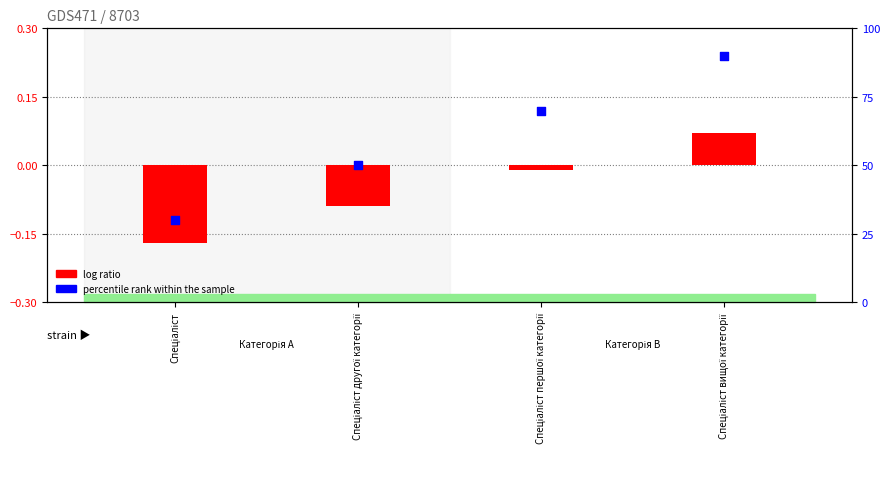

Which series reaches the maximum Y coordinate?

percentile rank within the sample